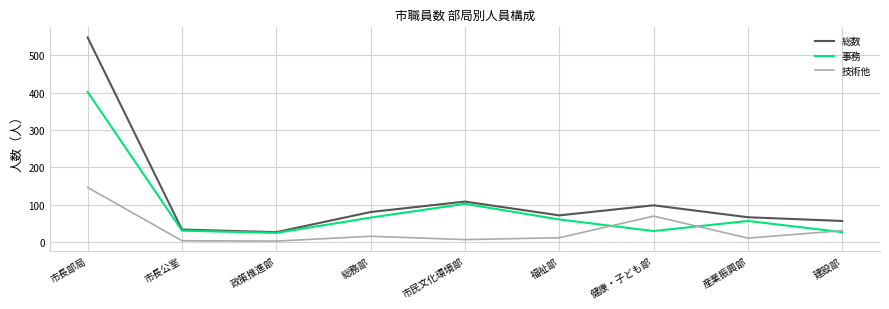

How many distinct data groups are displayed?

3